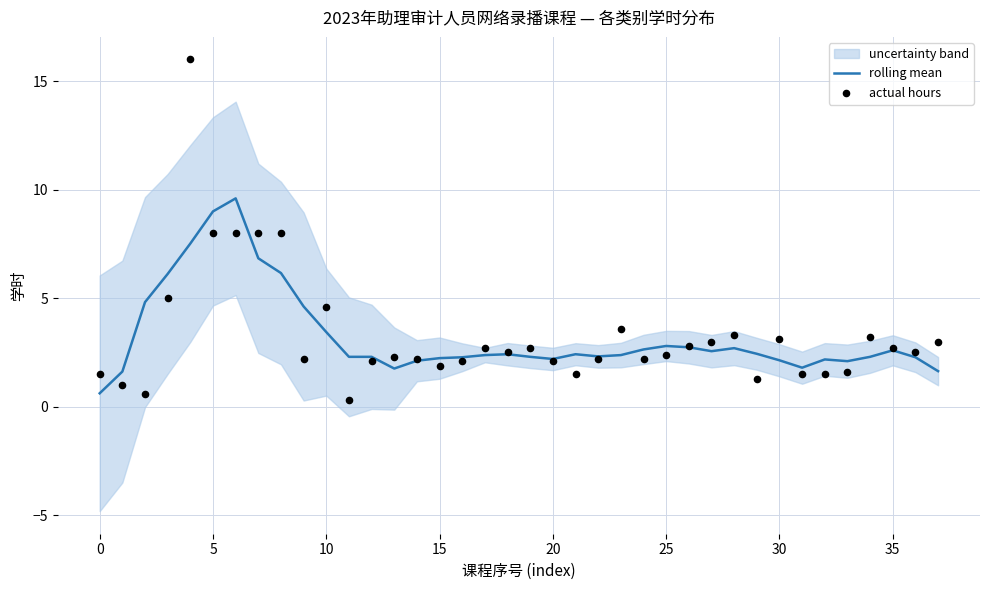

Which series has the largest total across all categories?

actual hours